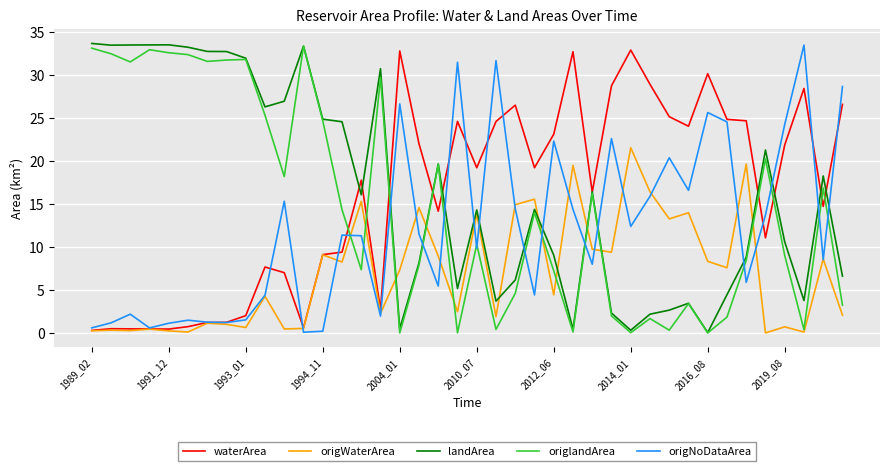

Which series ends up on top after the final intersection of origNoDataArea and landArea?

origNoDataArea